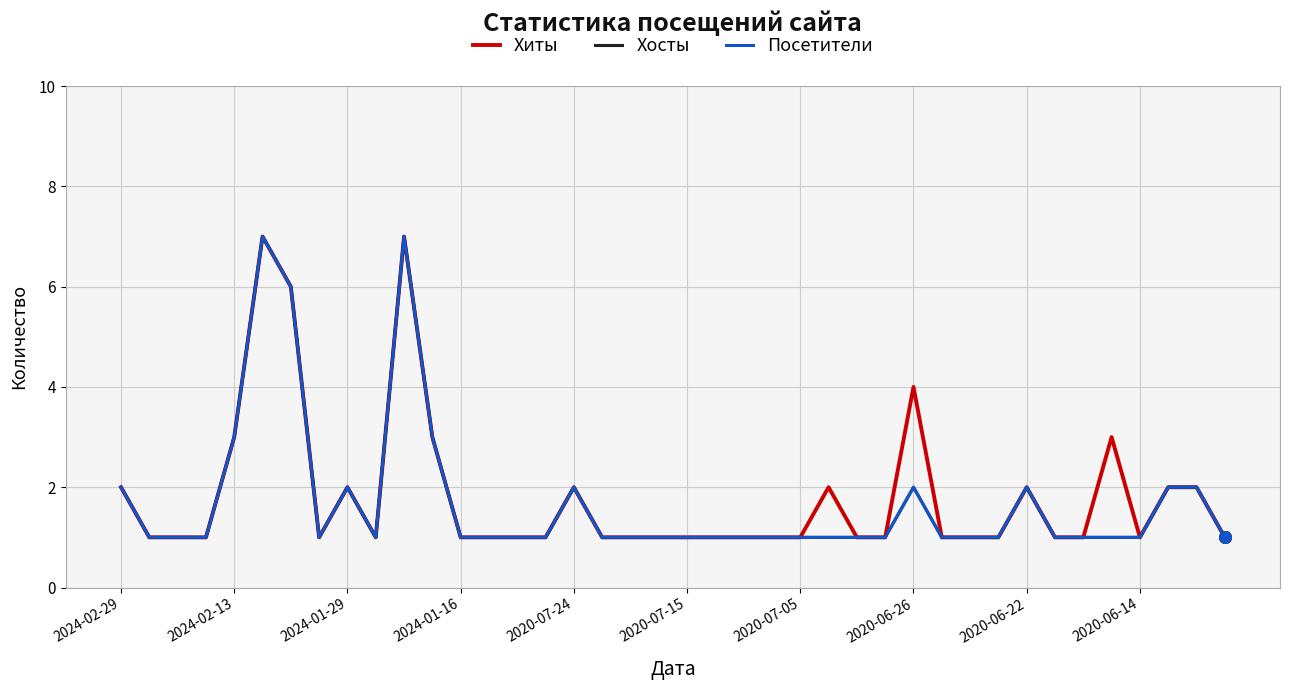

Does the chart have visible grid lines?

Yes